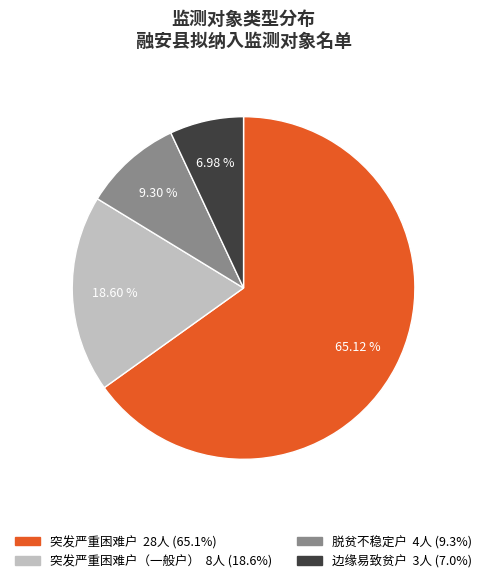

To the nearest percent, what is the average slice percentage?

25%